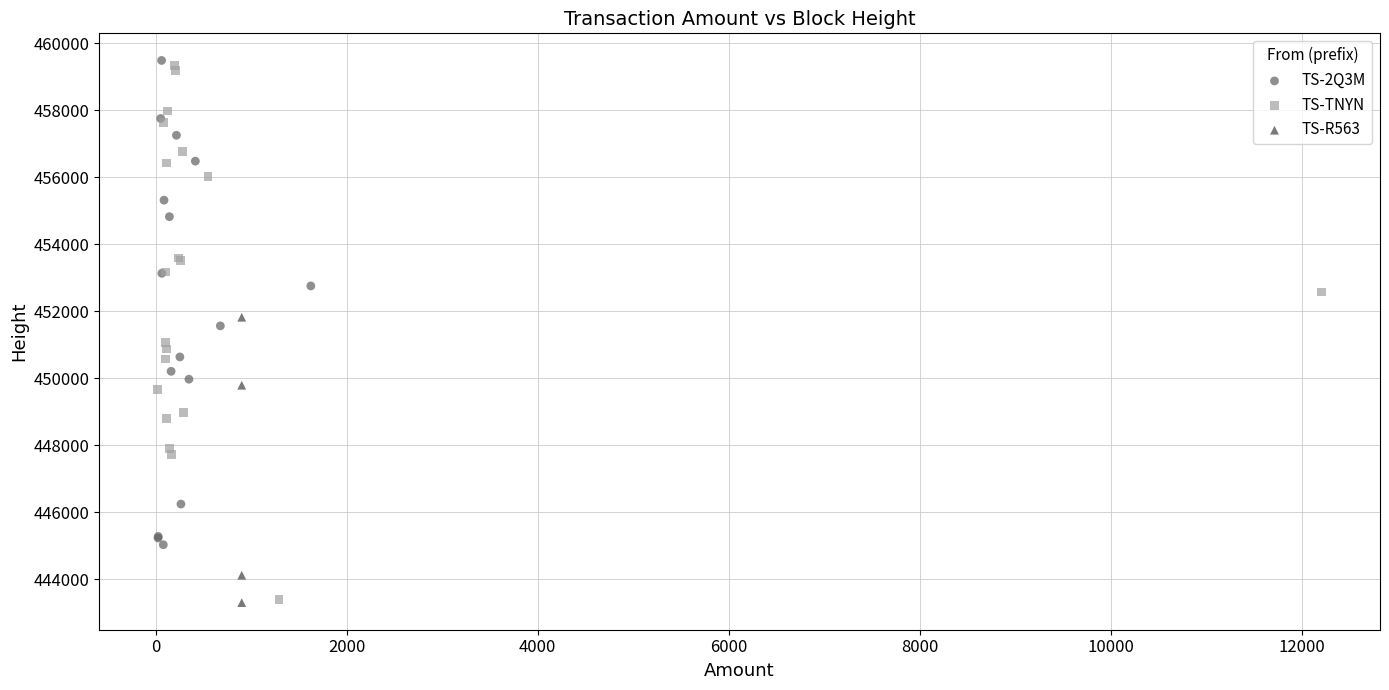

Which series has the widest spread of Y values?

TS-TNYN